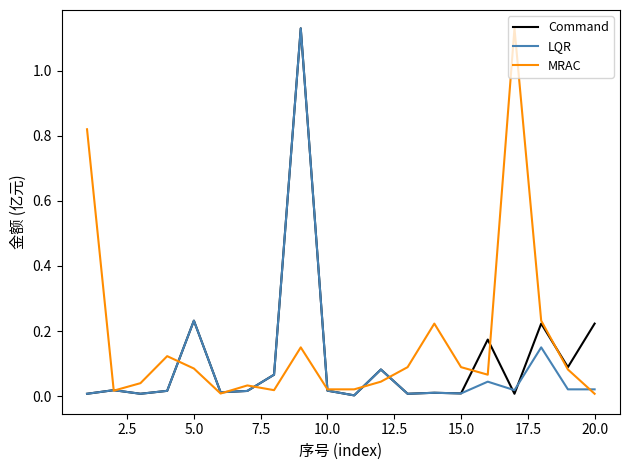

What are all the series names shown in the legend?

Command, LQR, MRAC